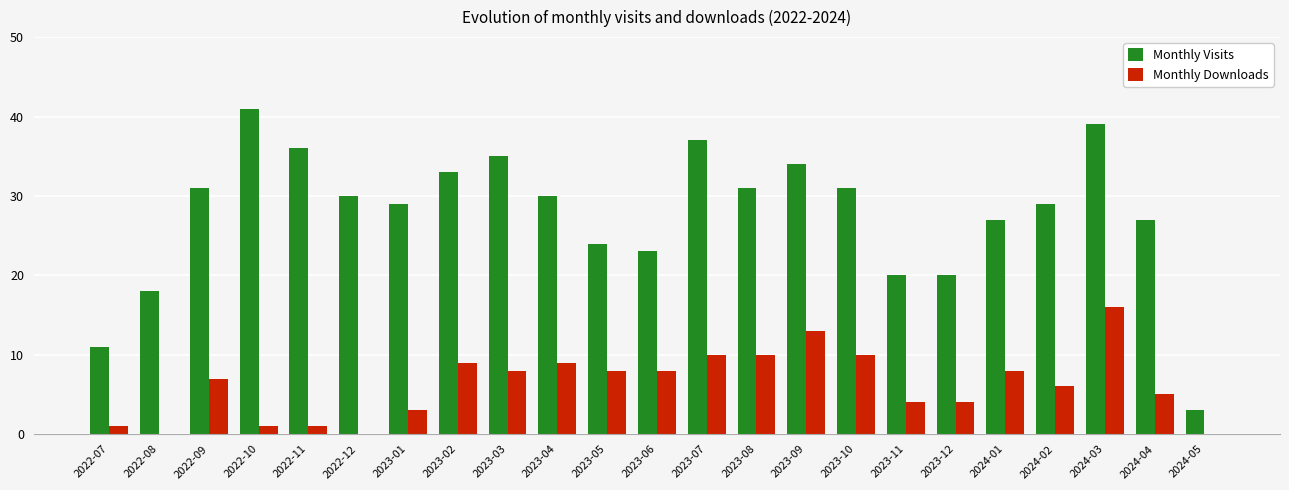

How many groups of bars are there?

23